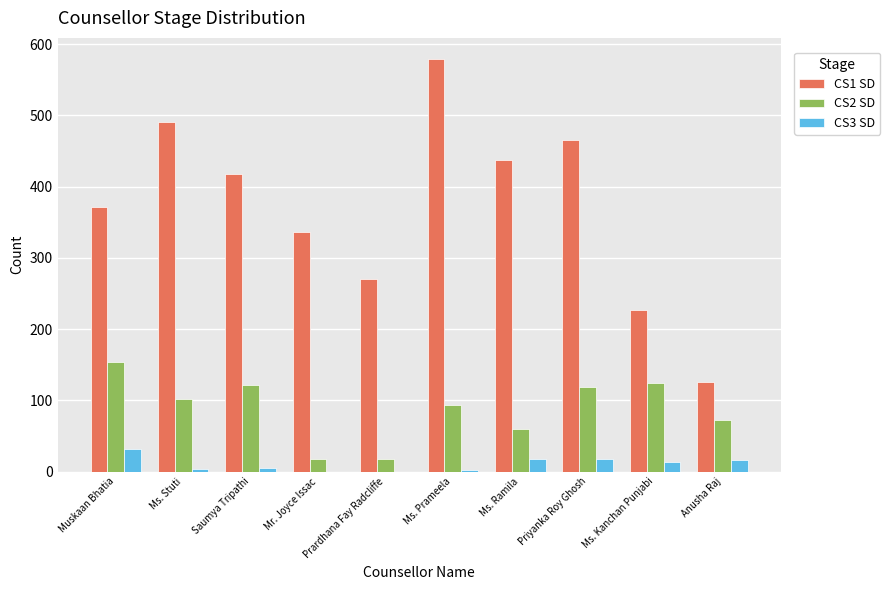

Are the bars horizontal?

No